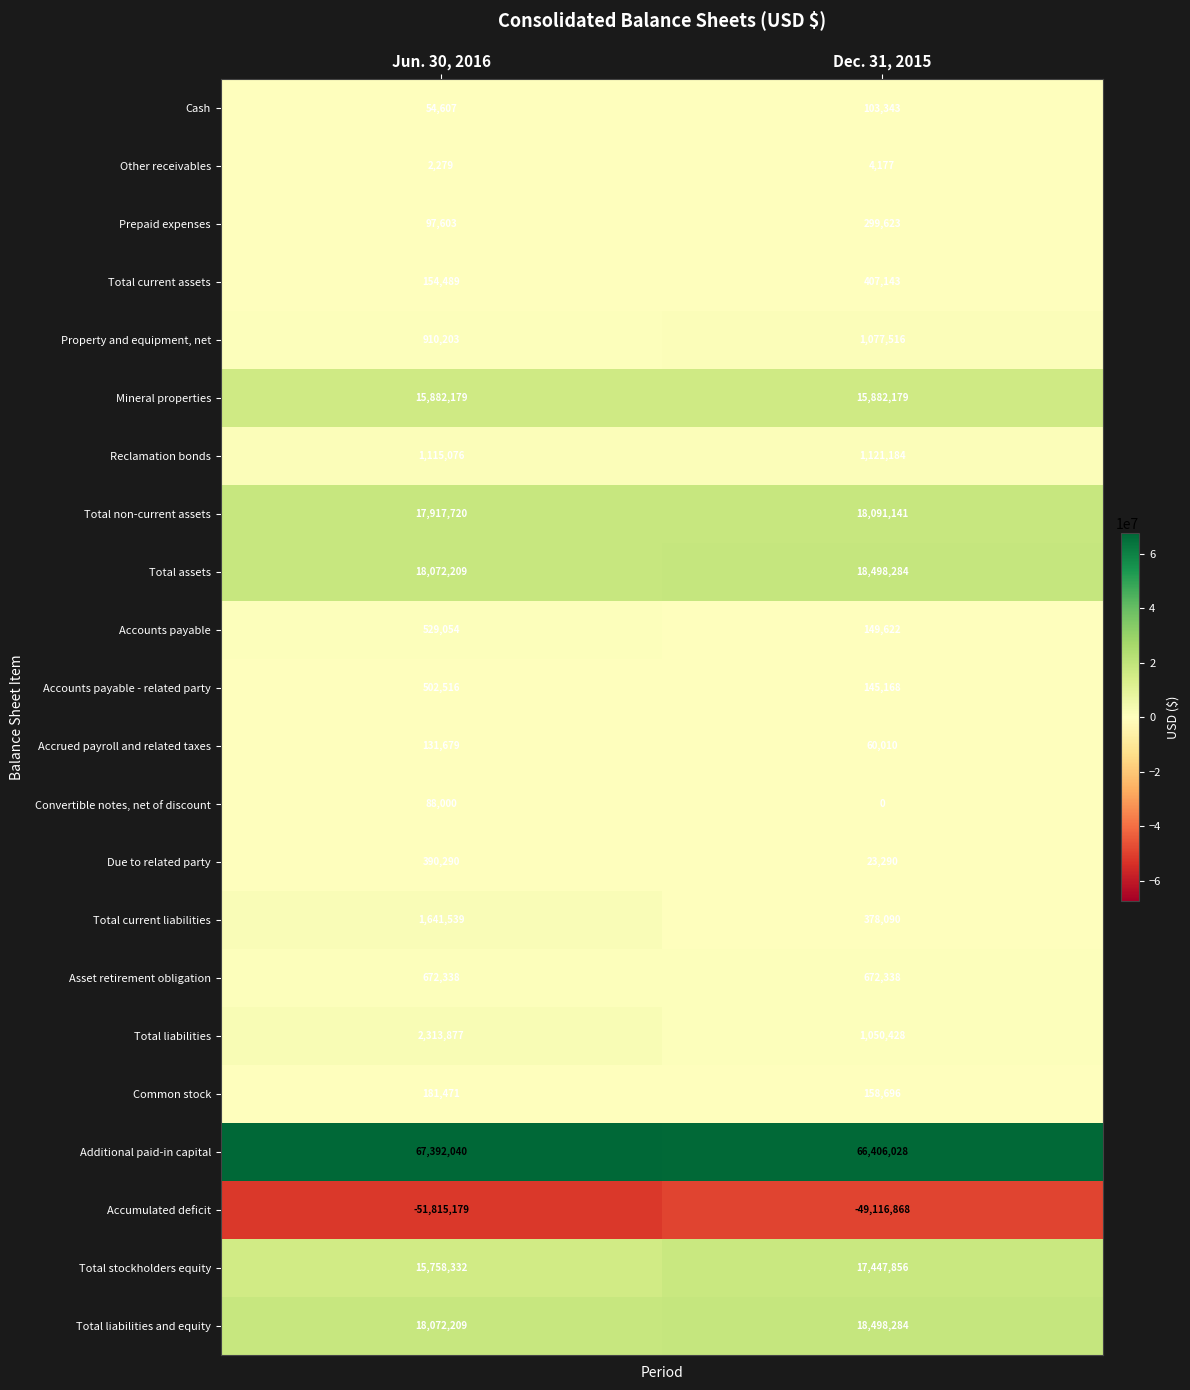

At which label does Accounts payable reach its minimum?

Dec. 31, 2015